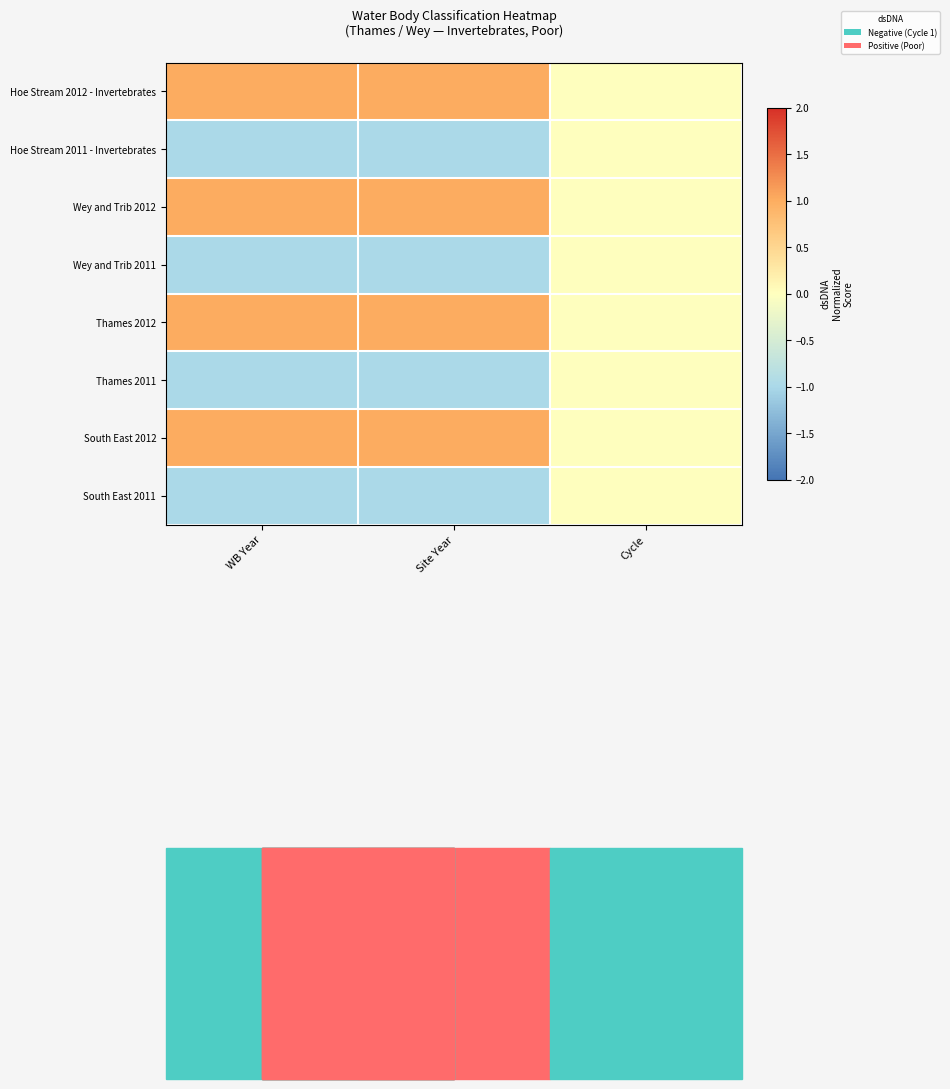

What is the spread (max minus min) of values at WB Year?

2